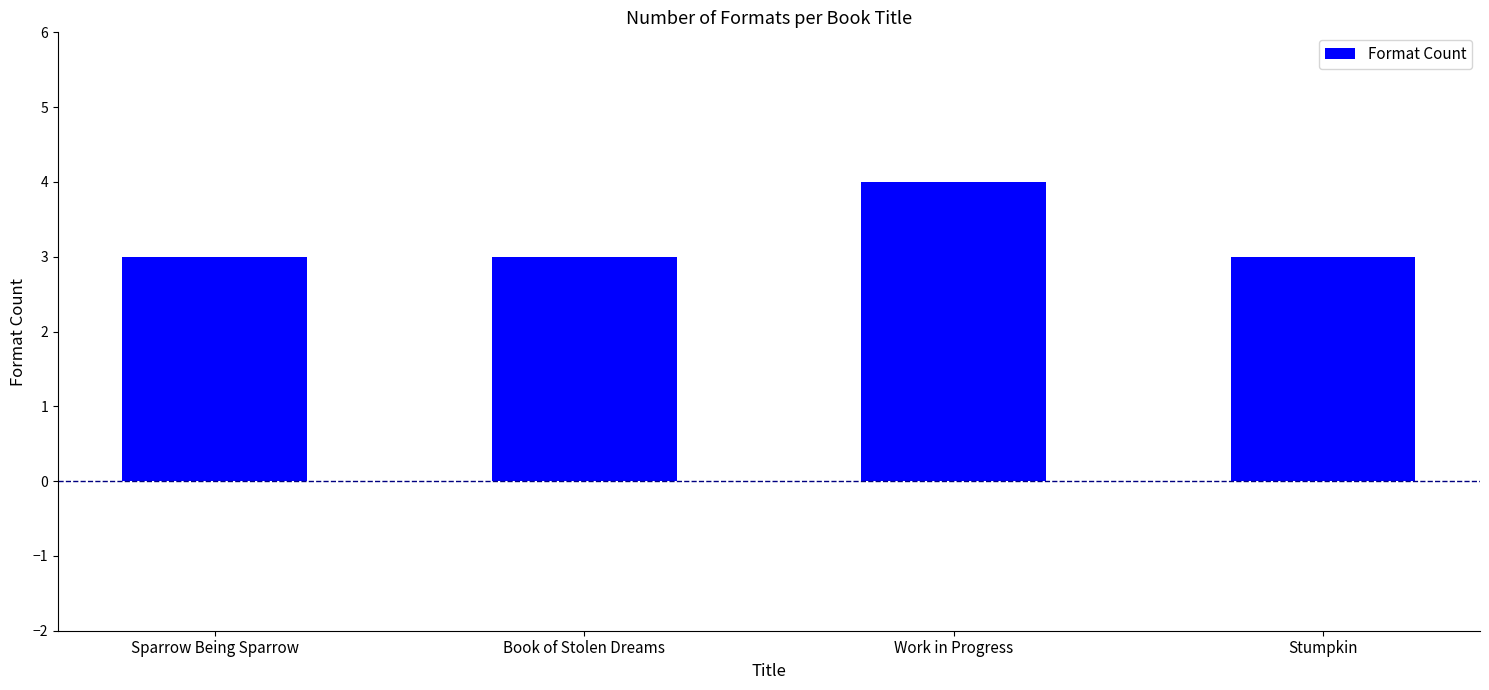

What is the greatest value displayed?

4